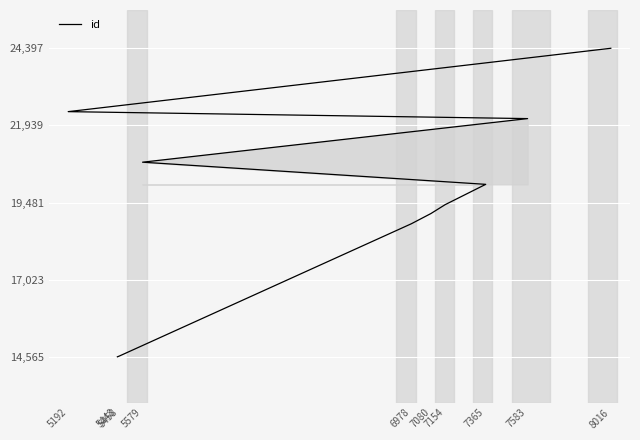

How many data points are less than 20061?

5